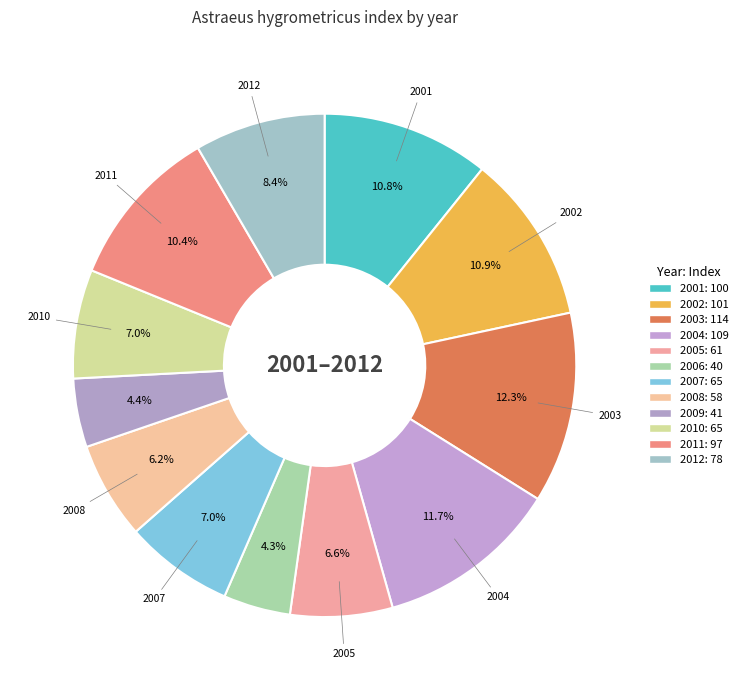

Rank the categories by value from lowest to highest.

2006, 2009, 2008, 2005, 2007, 2010, 2012, 2011, 2001, 2002, 2004, 2003